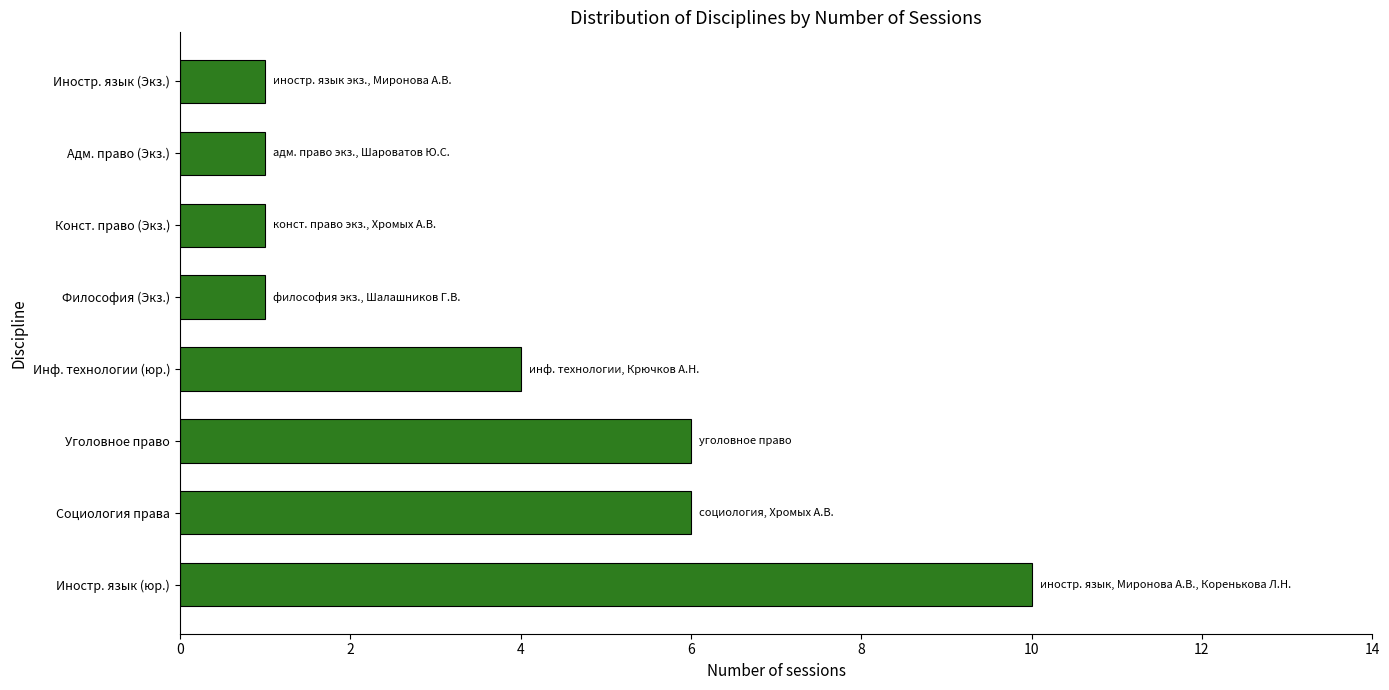

Reading bottom to top, list all the values displayed in this chart.

10	6	6	4	1	1	1	1